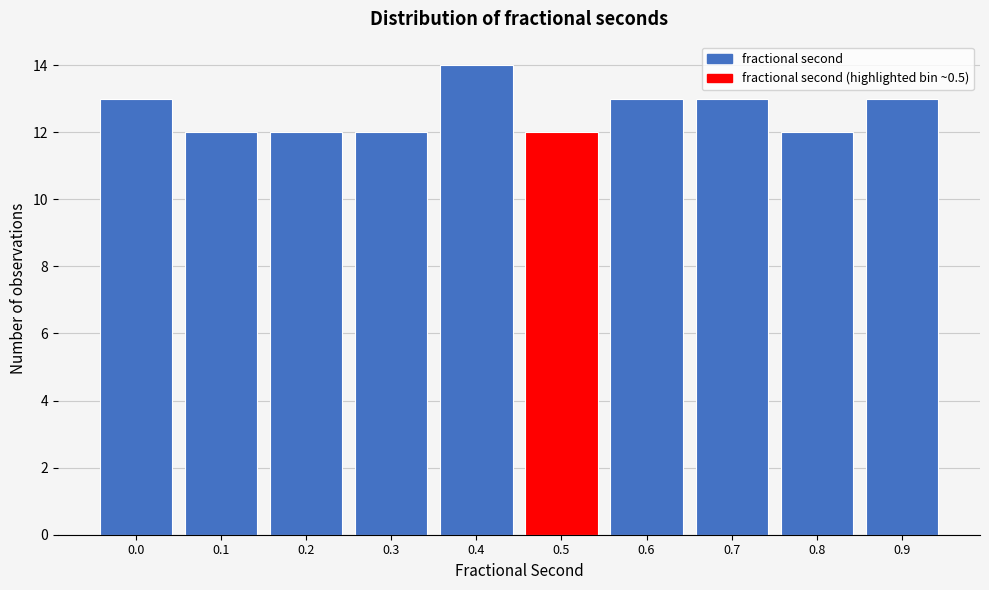

Reading left to right, what are all the values shown in this chart?

0.0=13	0.1=12	0.2=12	0.3=12	0.4=14	0.5=12	0.6=13	0.7=13	0.8=12	0.9=13